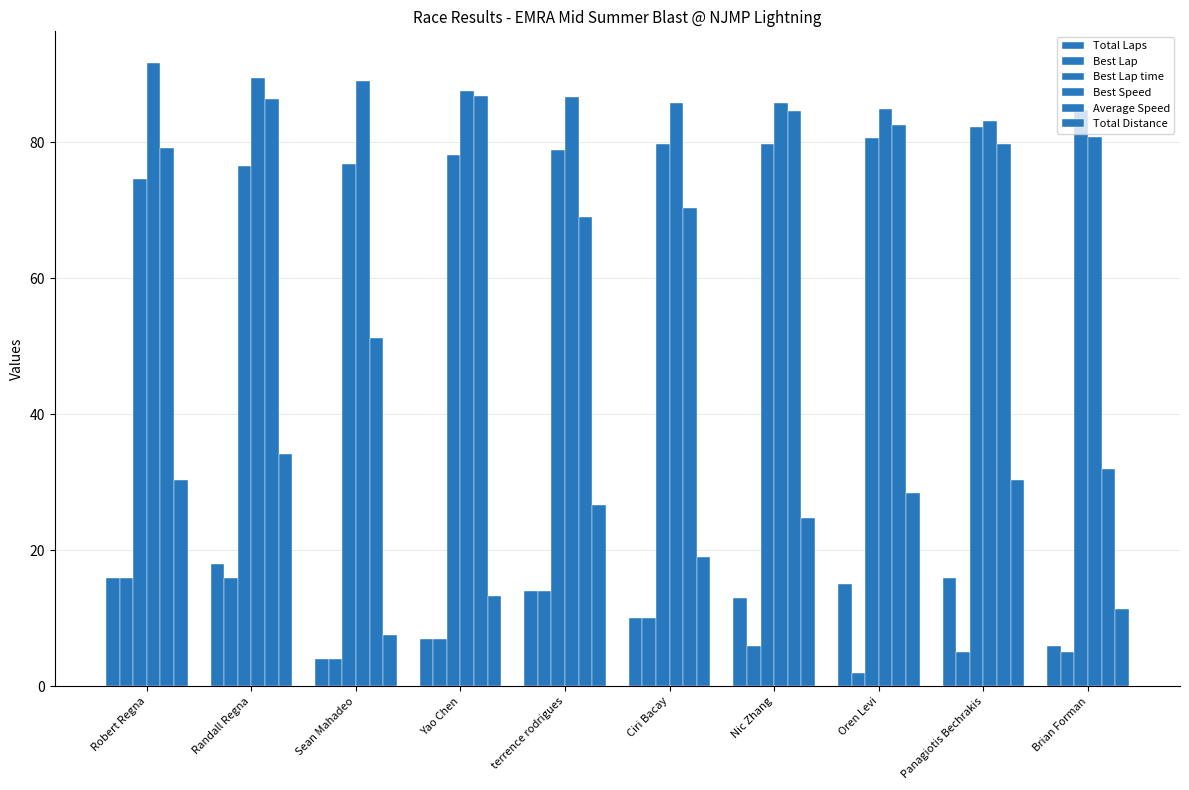

How many data points does each series have?

10